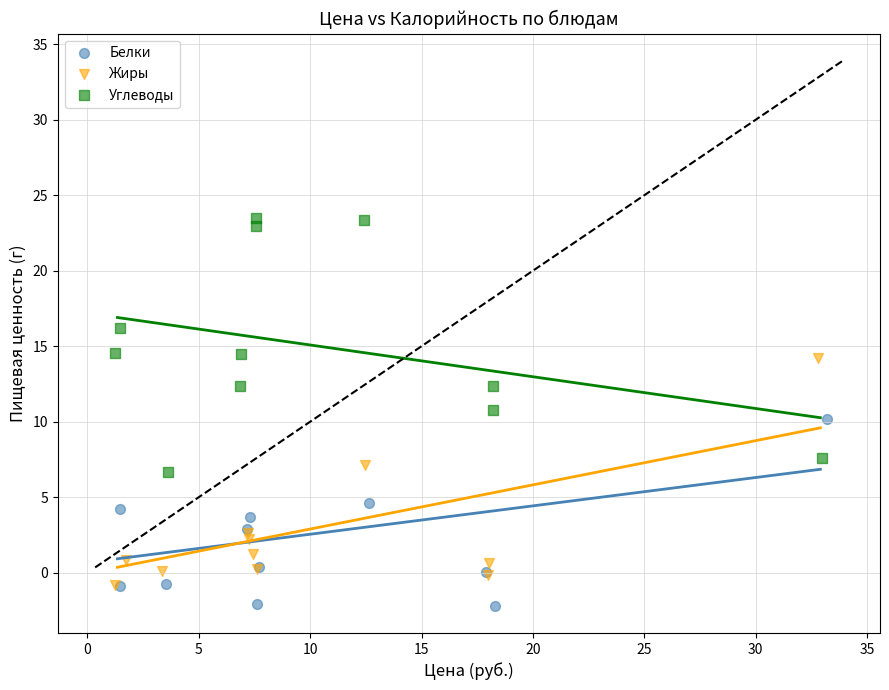

Which series has the widest spread of Y values?

Углеводы